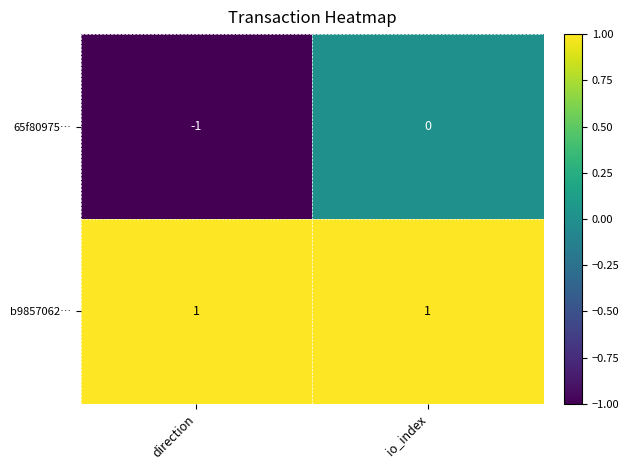

True or false: b9857062… has a value of 1 at direction.

True